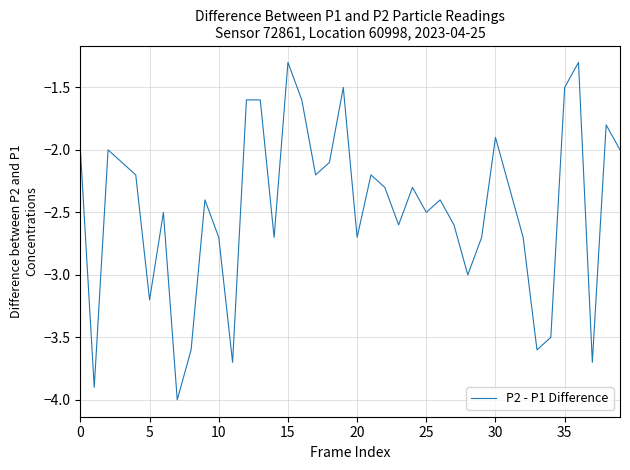

What is the difference between the maximum and minimum values?

2.7